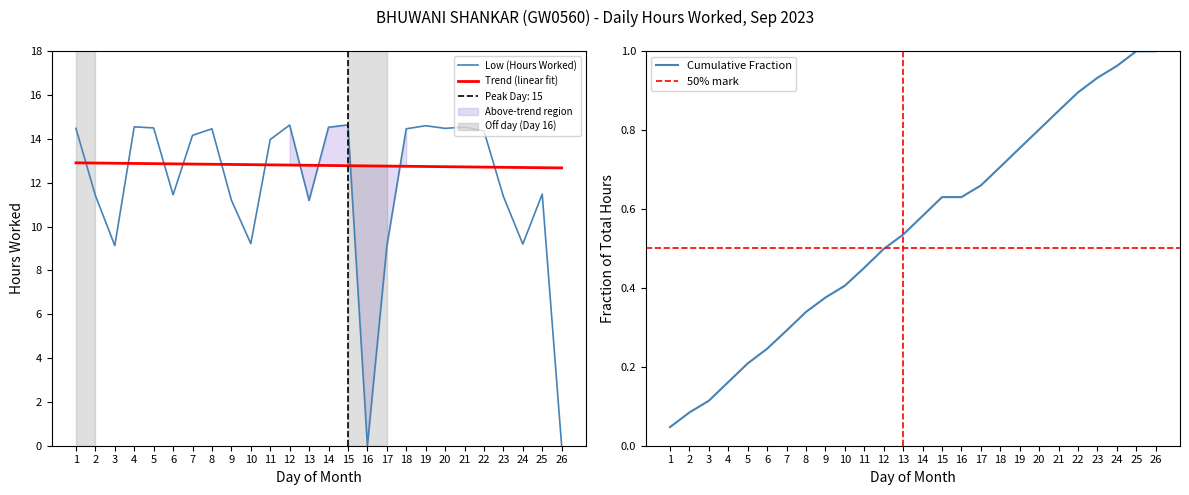

Which category has the lowest value across all series?

16